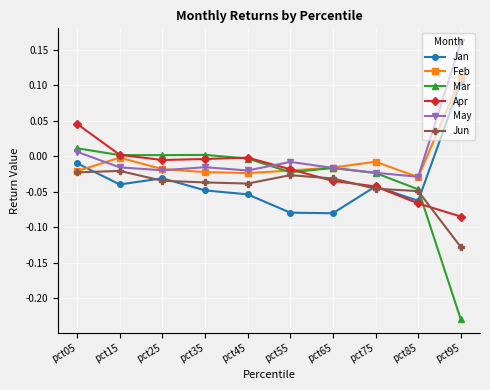

Which series has the widest spread of values?

Mar